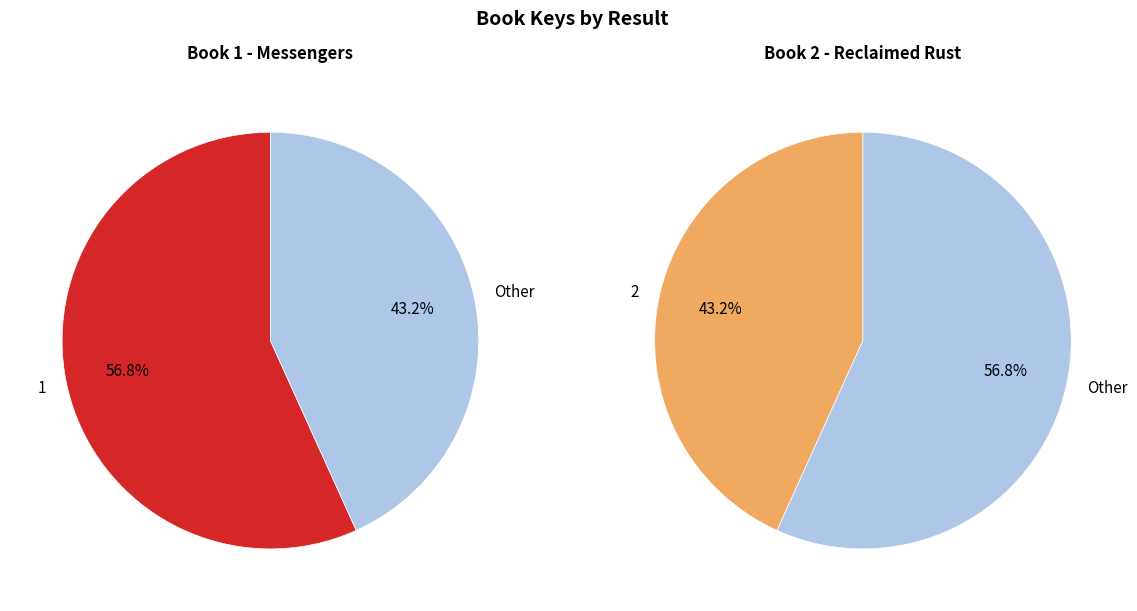

To the nearest percent, what is the combined percentage of 1 and 2?

100%